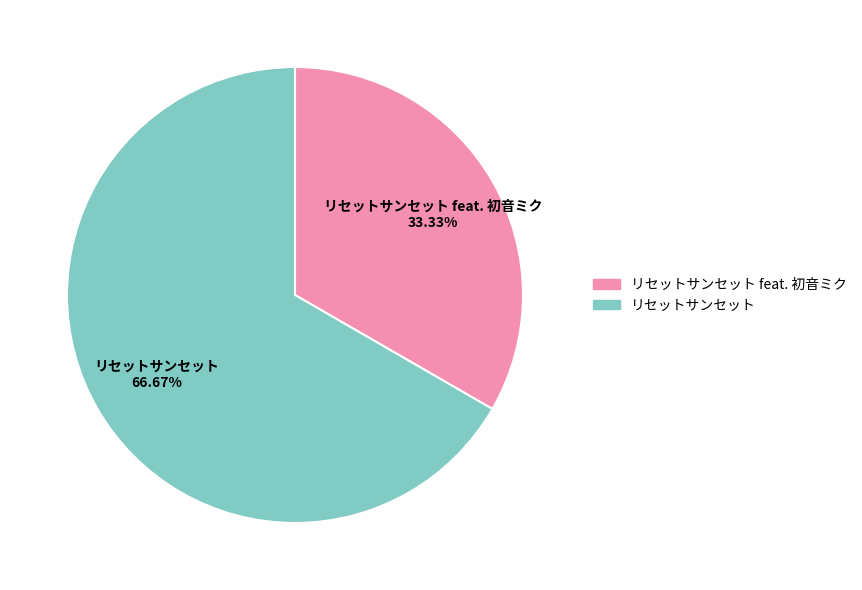

Does any single category account for the majority?

Yes